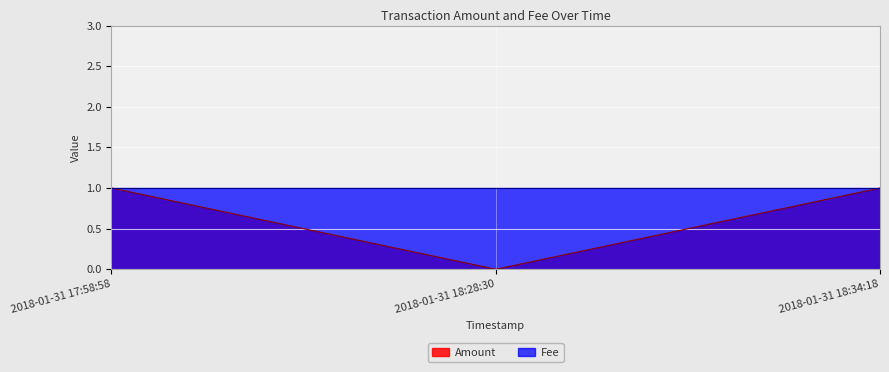

Which category has the highest value across all series?

2018-01-31 17:58:58